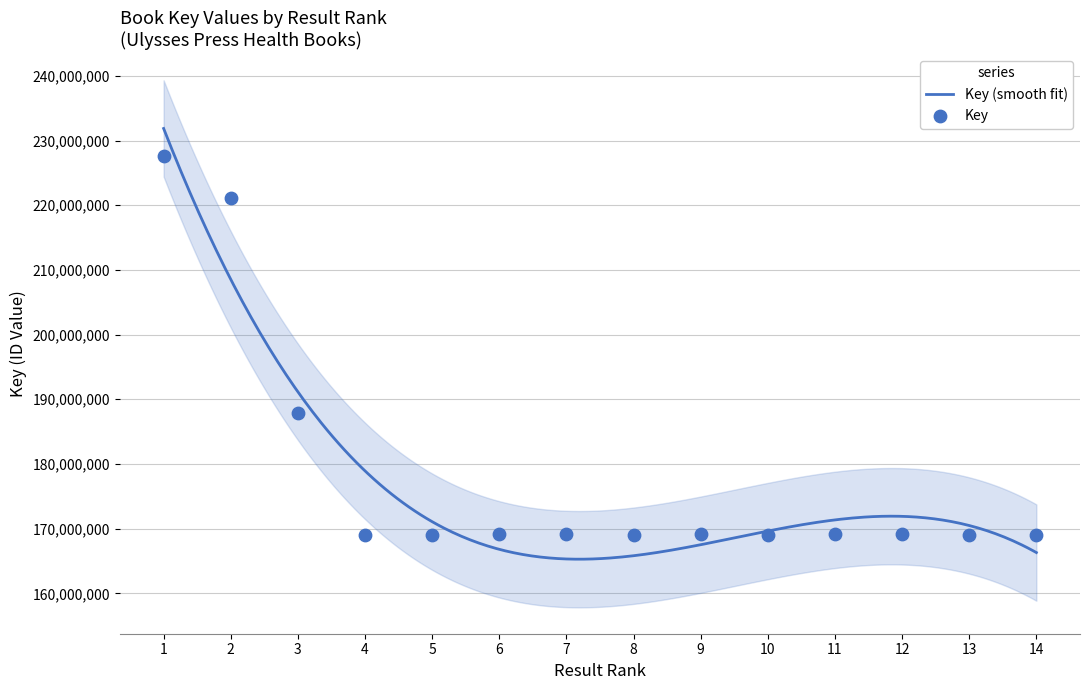

What is the change in value from 11 to 13?

-37923